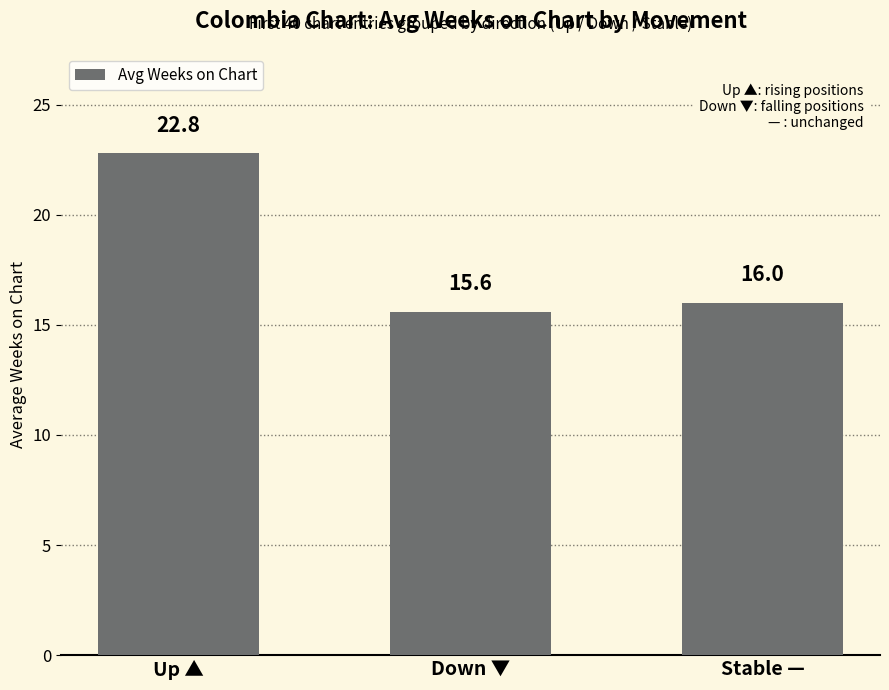

How many data points are less than 16?

1